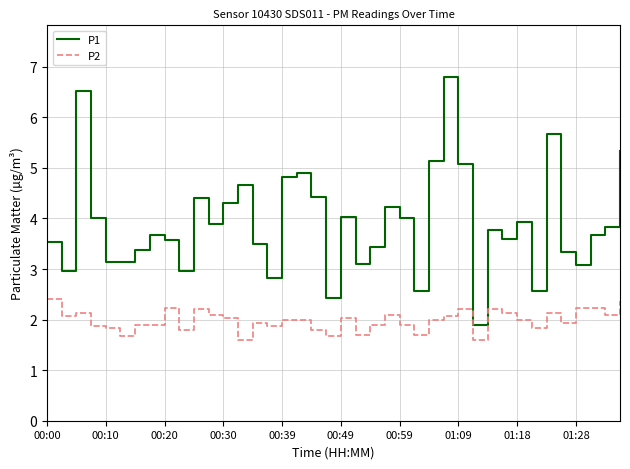

True or false: P1 and P2 intersect in this chart.

False